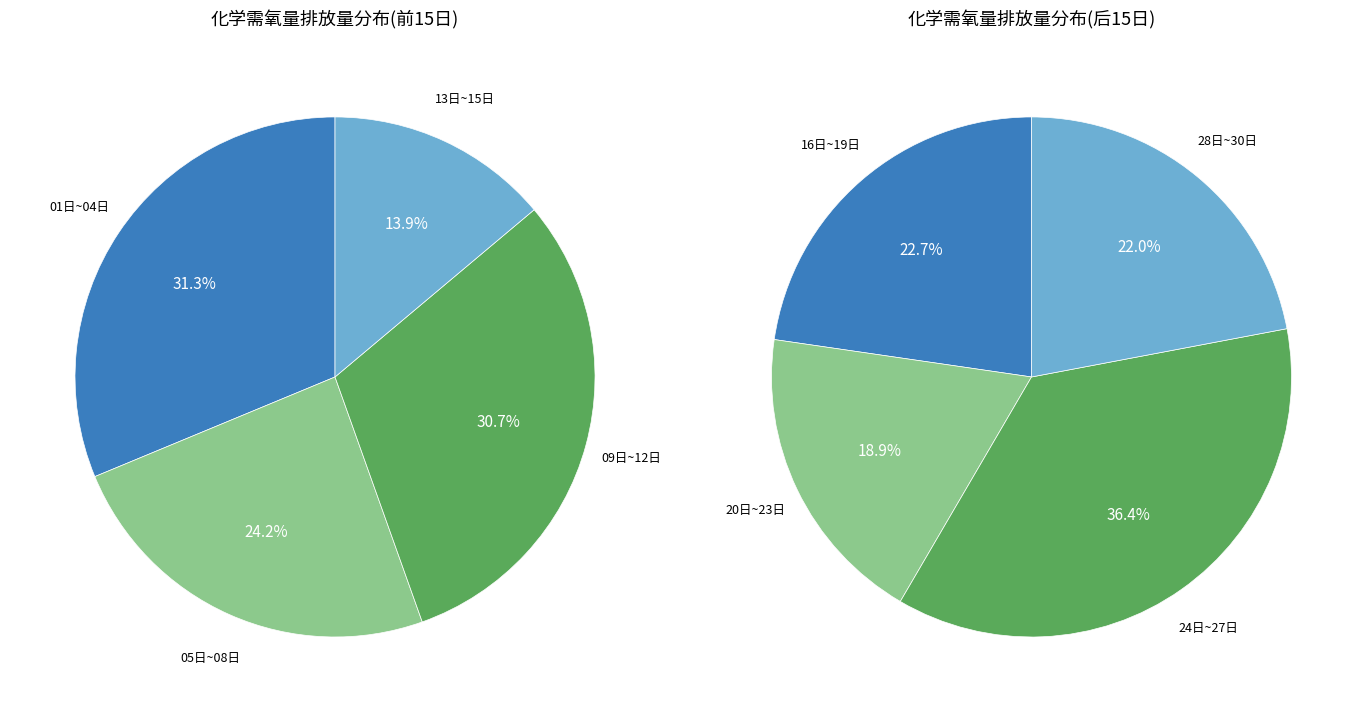

Do 14日 and 10日 together represent more than half of the pie?

No